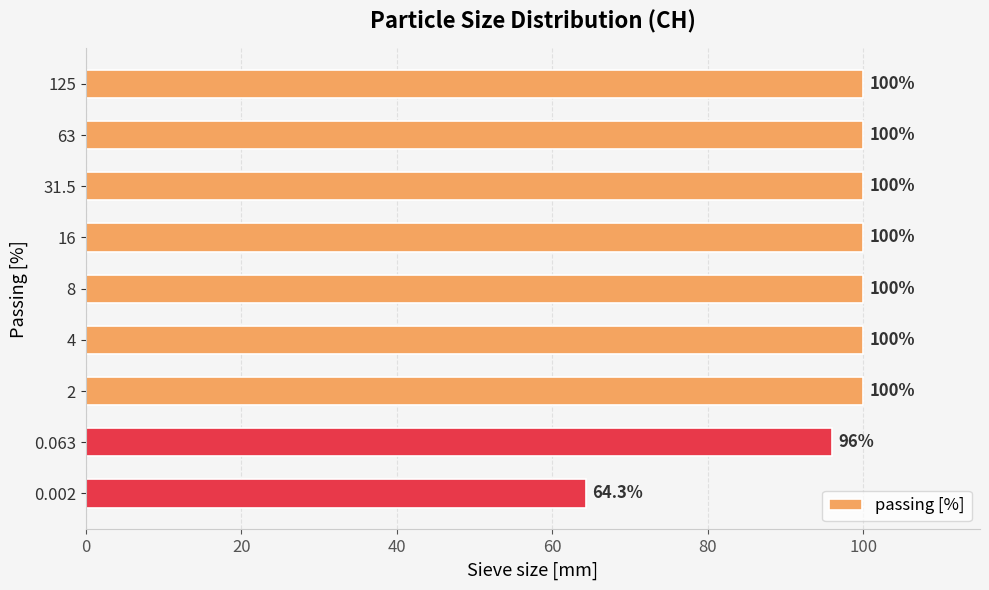

What is the smallest value displayed?

64.3